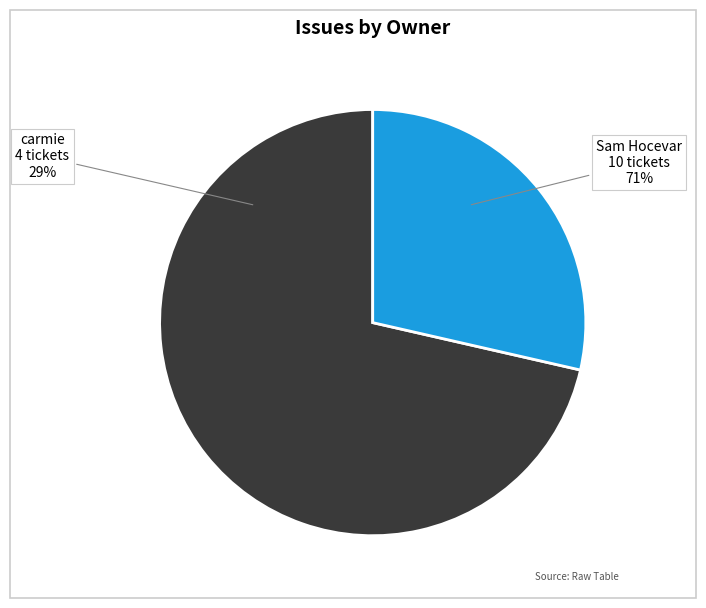

To the nearest percent, what is the difference between the largest and smallest slice percentages?

43%